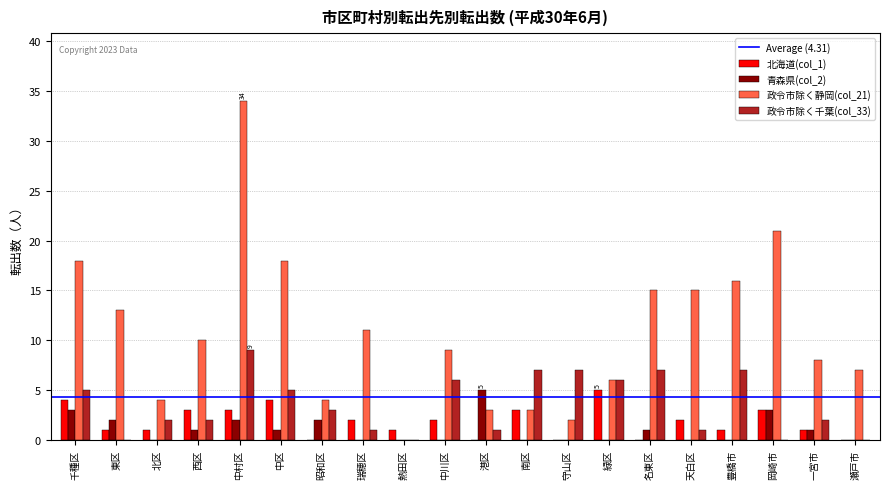

Between 中川区 and 南区, which series saw the biggest shift?

政令市除く静岡(col_21)